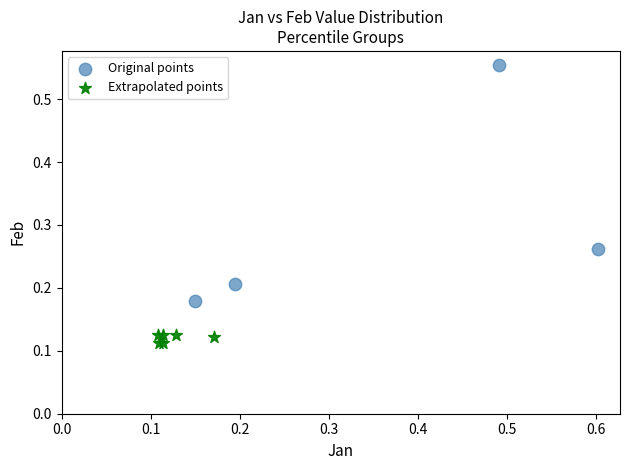

Which series contains the highest Y value?

Original points